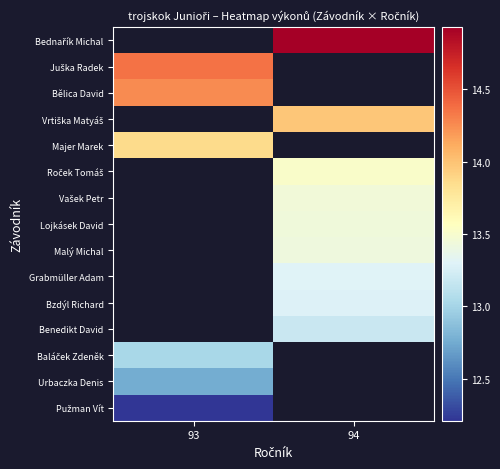

Is it true that Malý Michal equals 13.4 at 94?

True